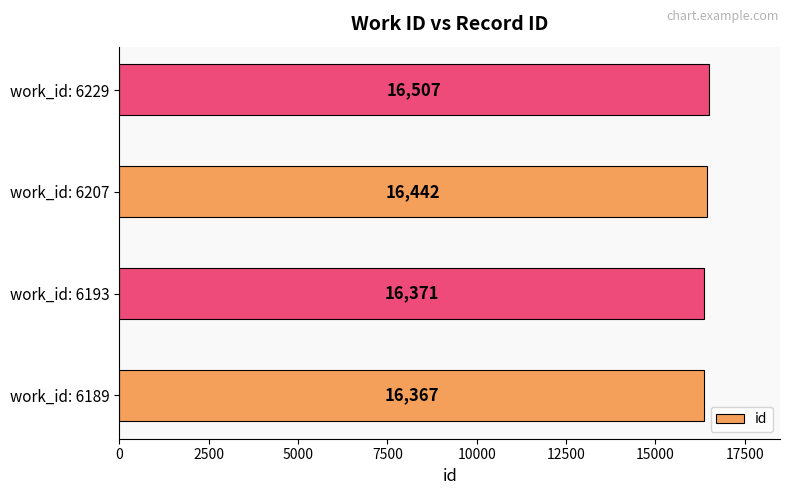

How many series are shown in this chart?

1